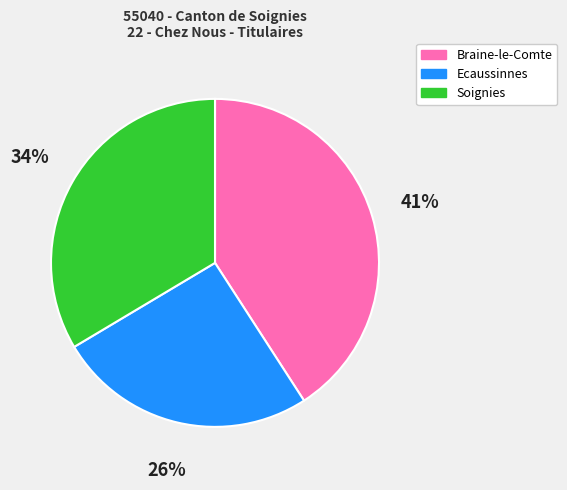

Do Soignies and Braine-le-Comte together represent more than half of the pie?

Yes